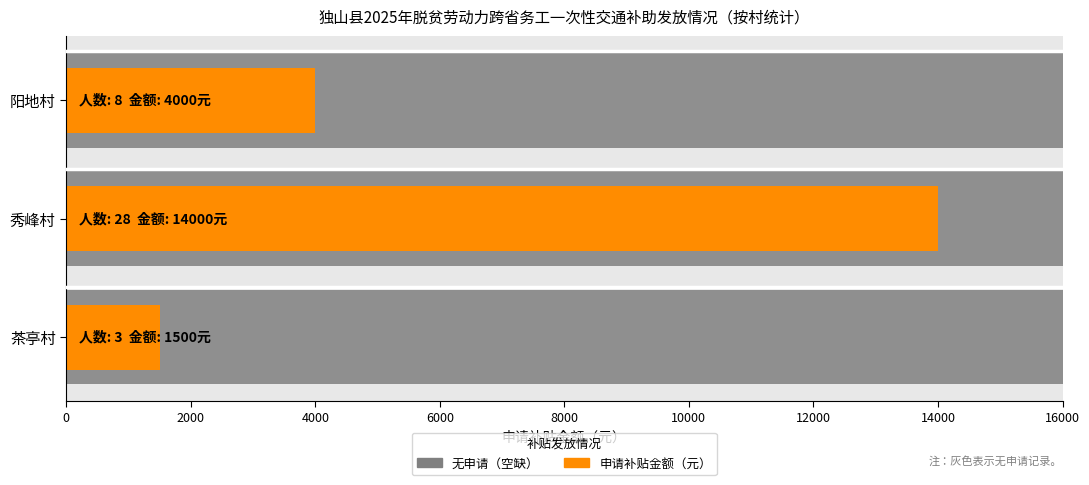

What is the difference between the maximum and minimum values?

12500